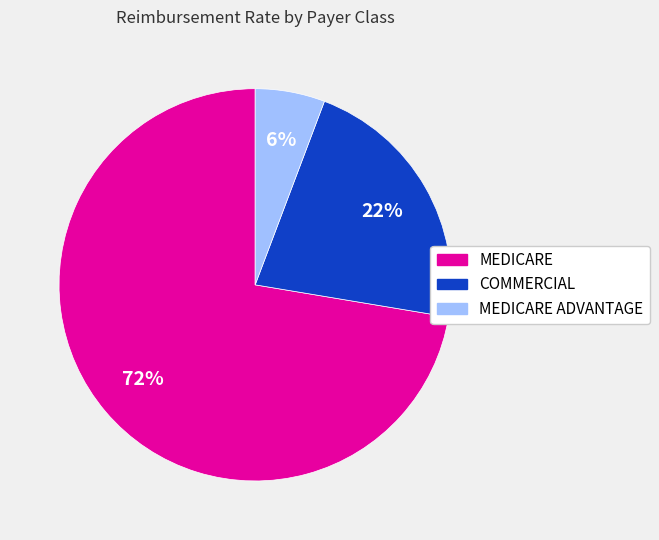

Is there any slice that represents more than half of the pie?

Yes